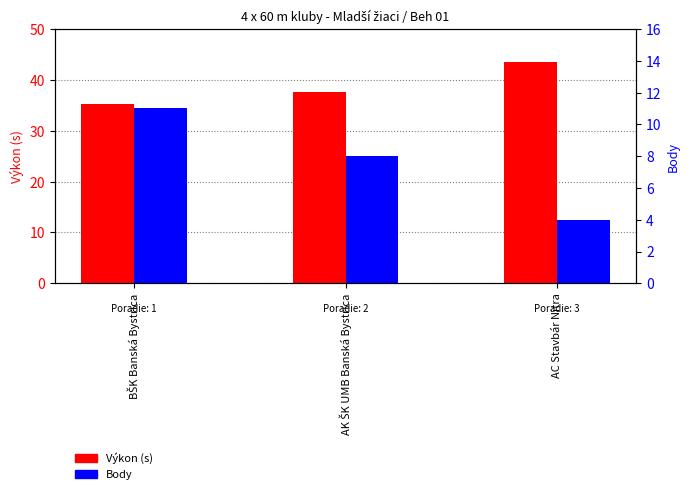

At which label is Body closest to 7?

AK ŠK UMB Banská Bystrica